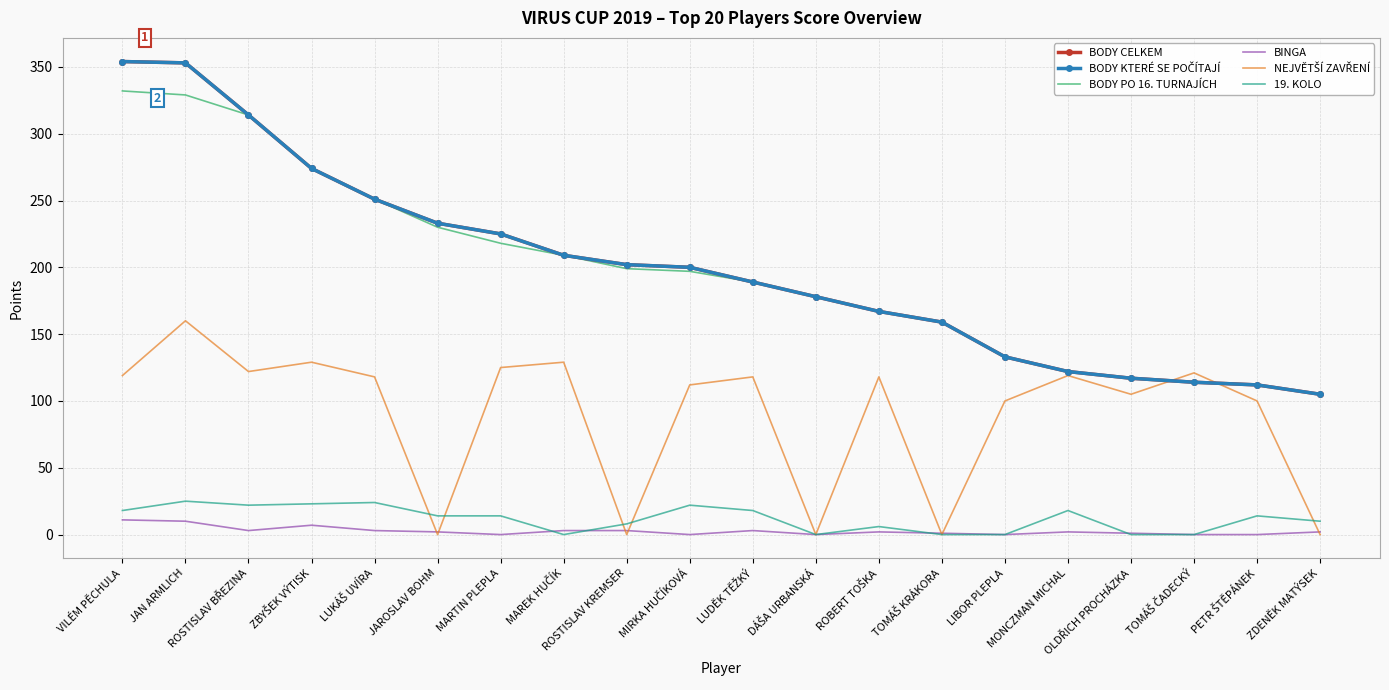

At how many categories does at least one series exceed 65?

20